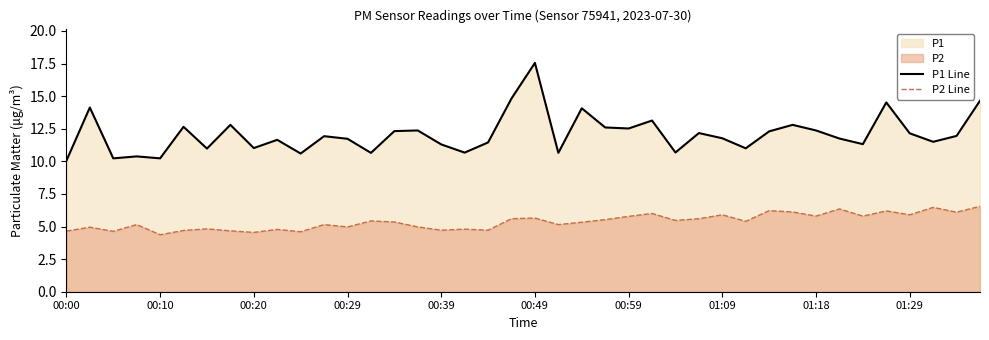

What is the sum of all P2 Line values?

214.9